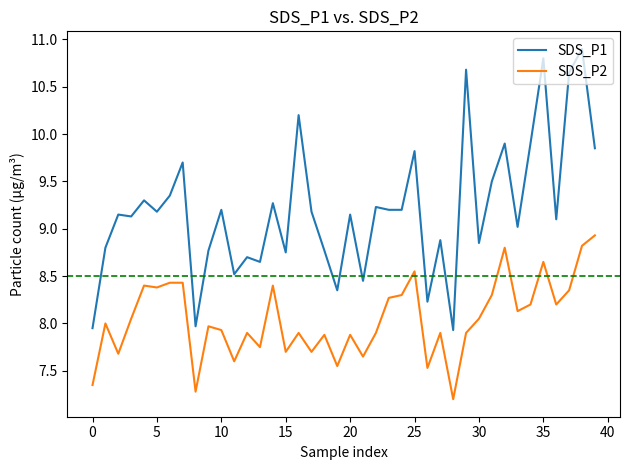

List the series in order of their peak value, highest first.

SDS_P1, SDS_P2